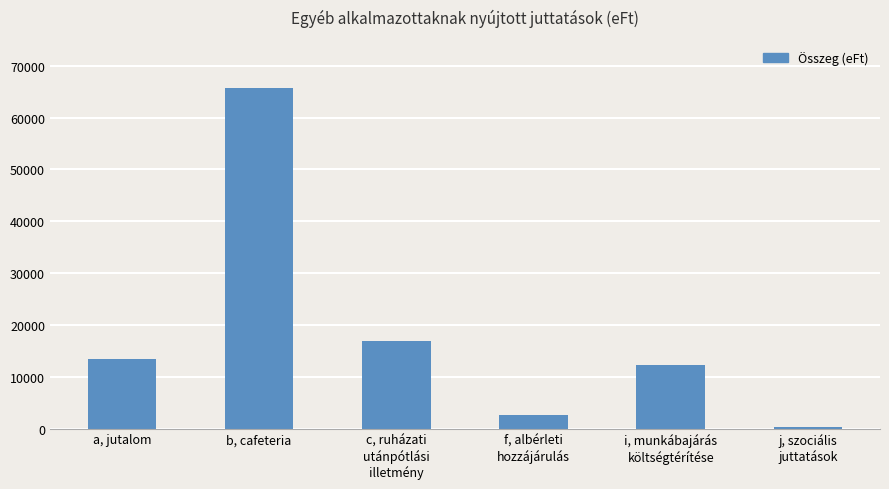

True or false: the data shows 4385 at c, ruházati
utánpótlási
illetmény.

False